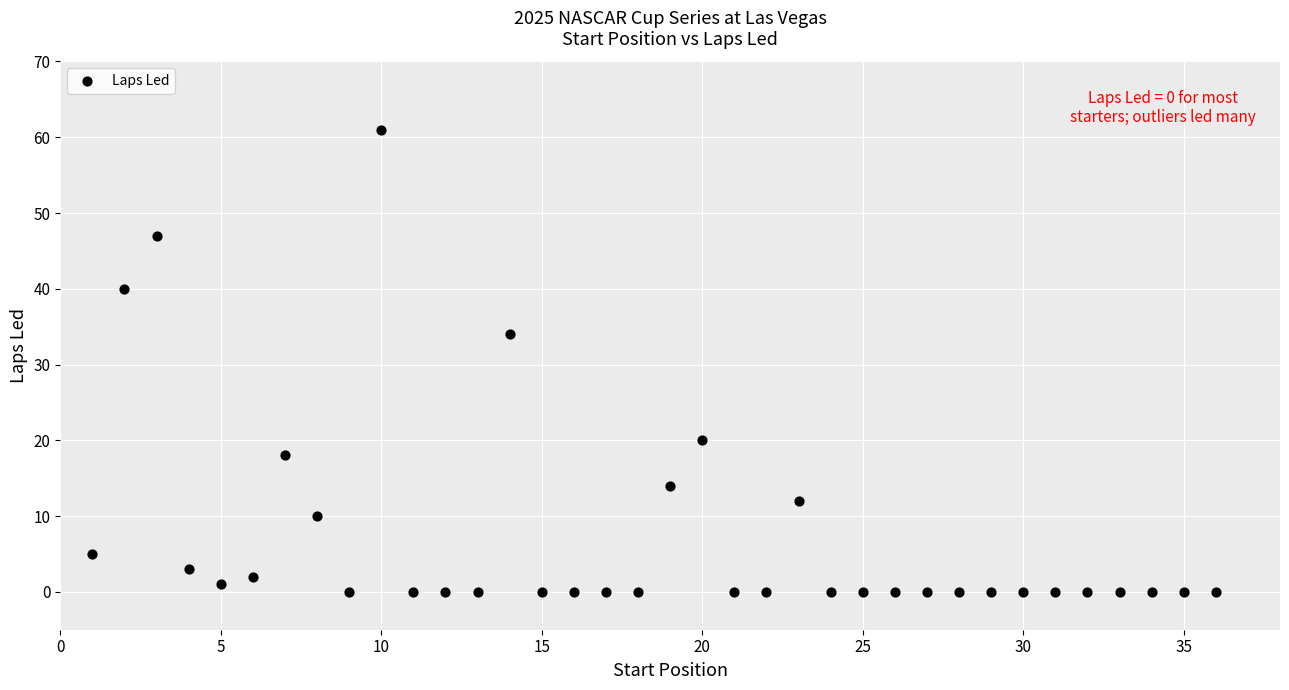

What Y value in the scatter plot is closest to 30?

34